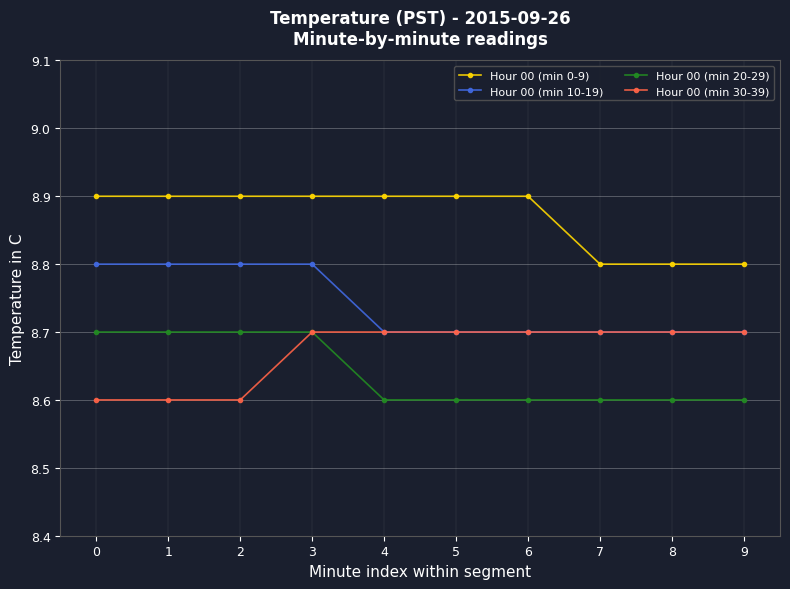

How many lines are shown in the chart?

4